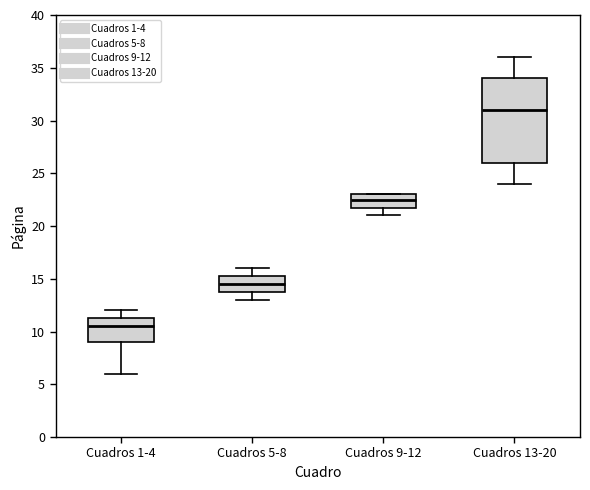

Which box's median line is the lowest?

Cuadros 1-4